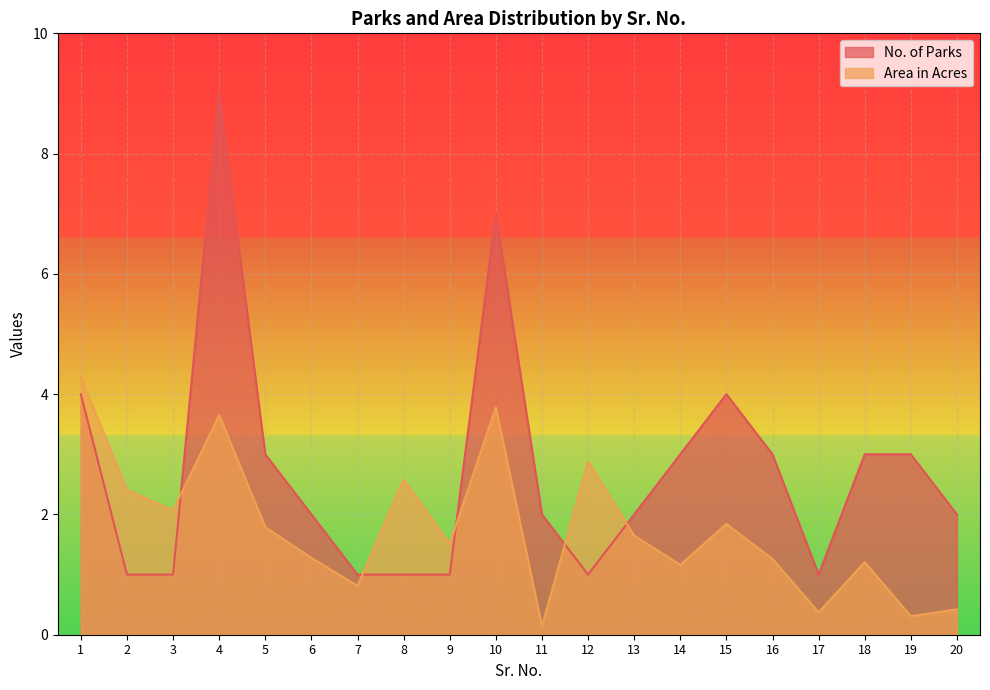

The No. of Parks series shows 1.0 at 3. True or false?

True